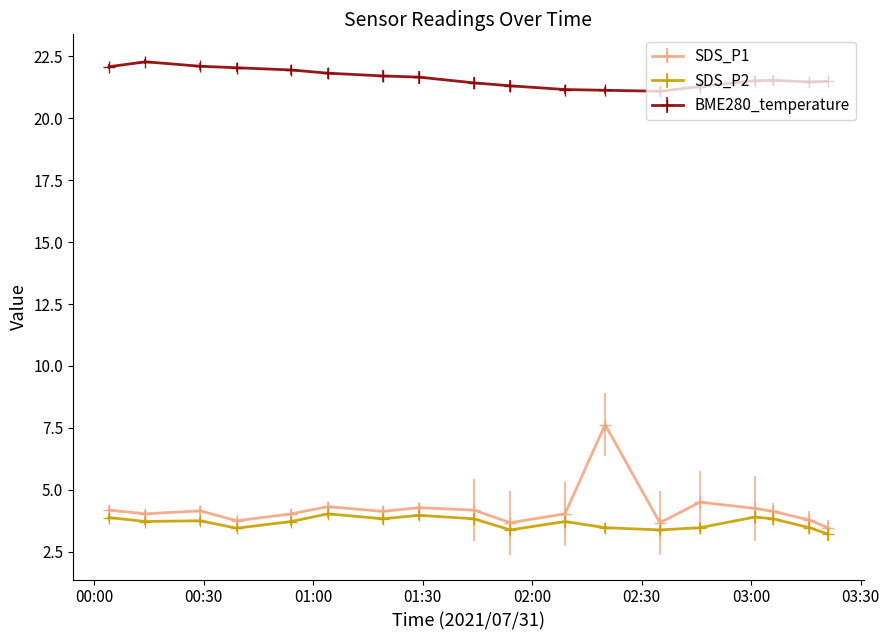

What is the greatest value displayed?

22.3